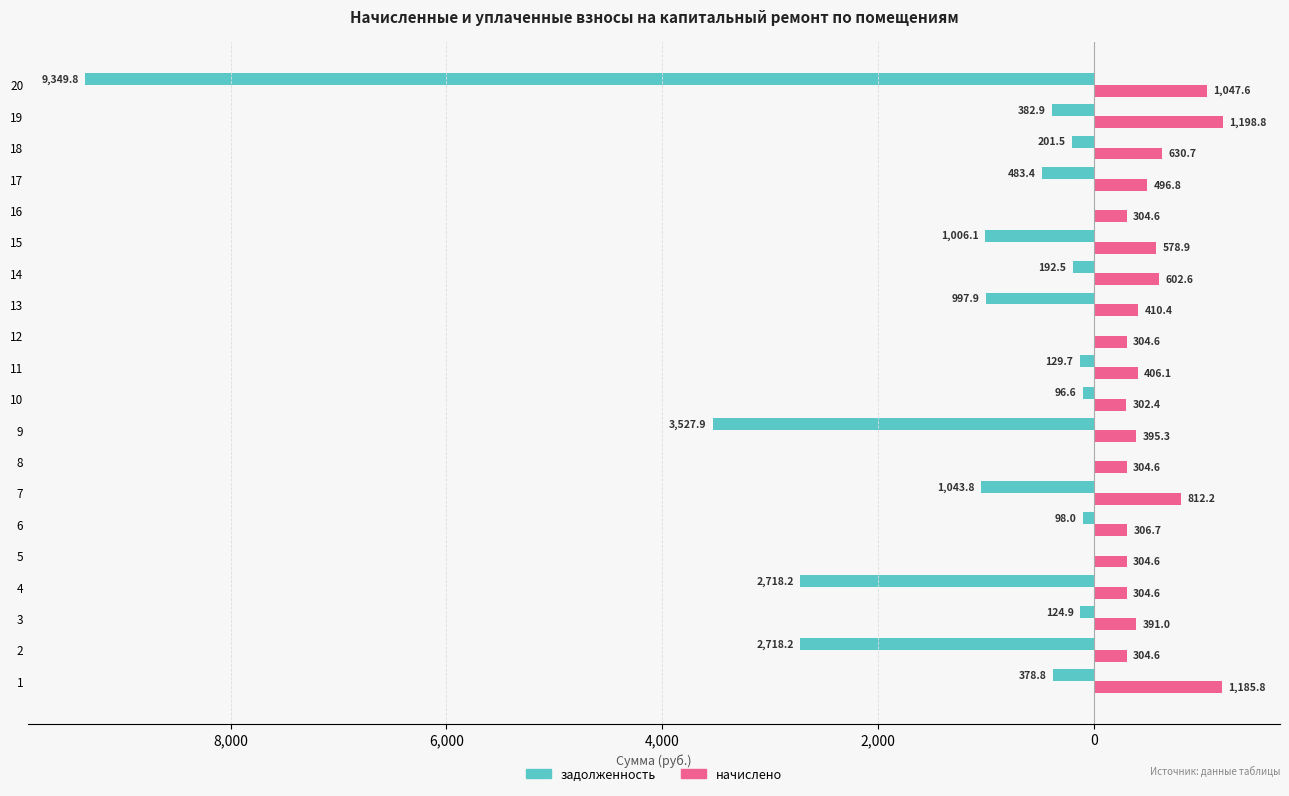

Reading right to left, transcribe all the data shown in this chart.

задолженность: -9349.8	-382.9	-201.5	-483.4	0.0	-1006.1	-192.5	-997.9	0.0	-129.7	-96.6	-3527.9	0.0	-1043.8	-98.0	0.0	-2718.2	-124.9	-2718.2	-378.8
начислено: 1047.6	1198.8	630.7	496.8	304.6	578.9	602.6	410.4	304.6	406.1	302.4	395.3	304.6	812.2	306.7	304.6	304.6	391.0	304.6	1185.8